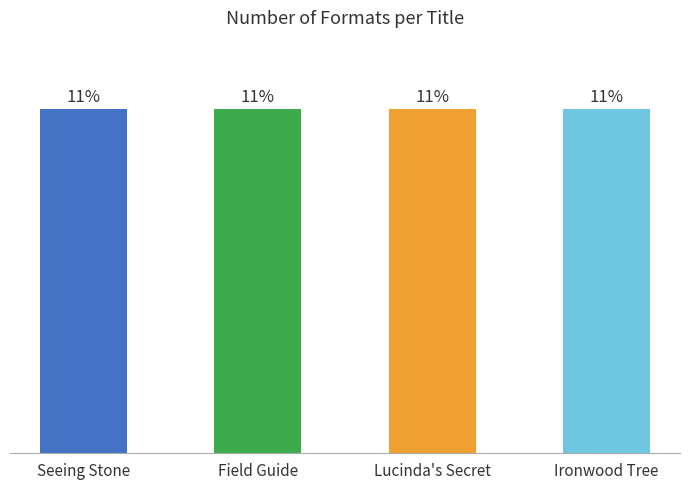

Between Field Guide and Ironwood Tree, which is larger?

Field Guide